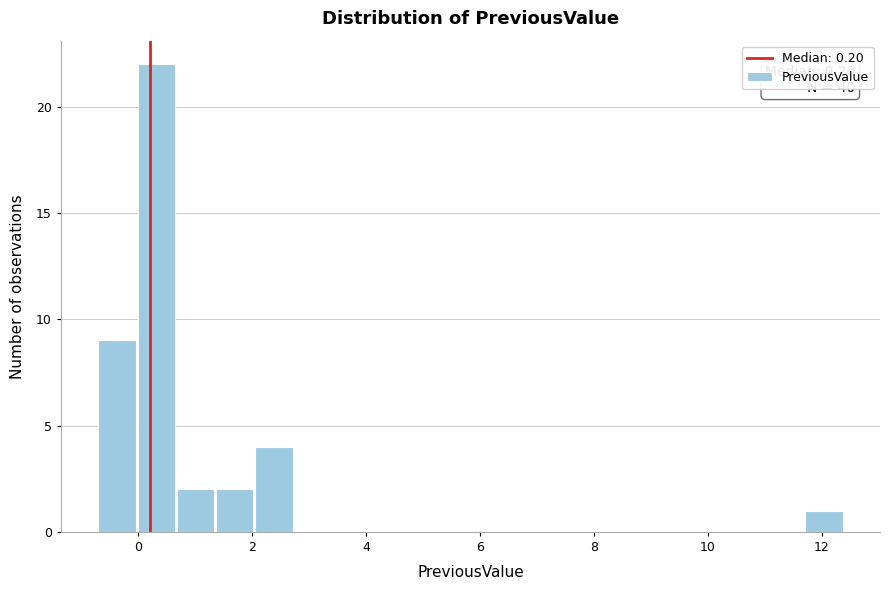

Around what value on the x-axis is the tallest bar? Give the approximate position of its centre, as read against the axis.

0.4